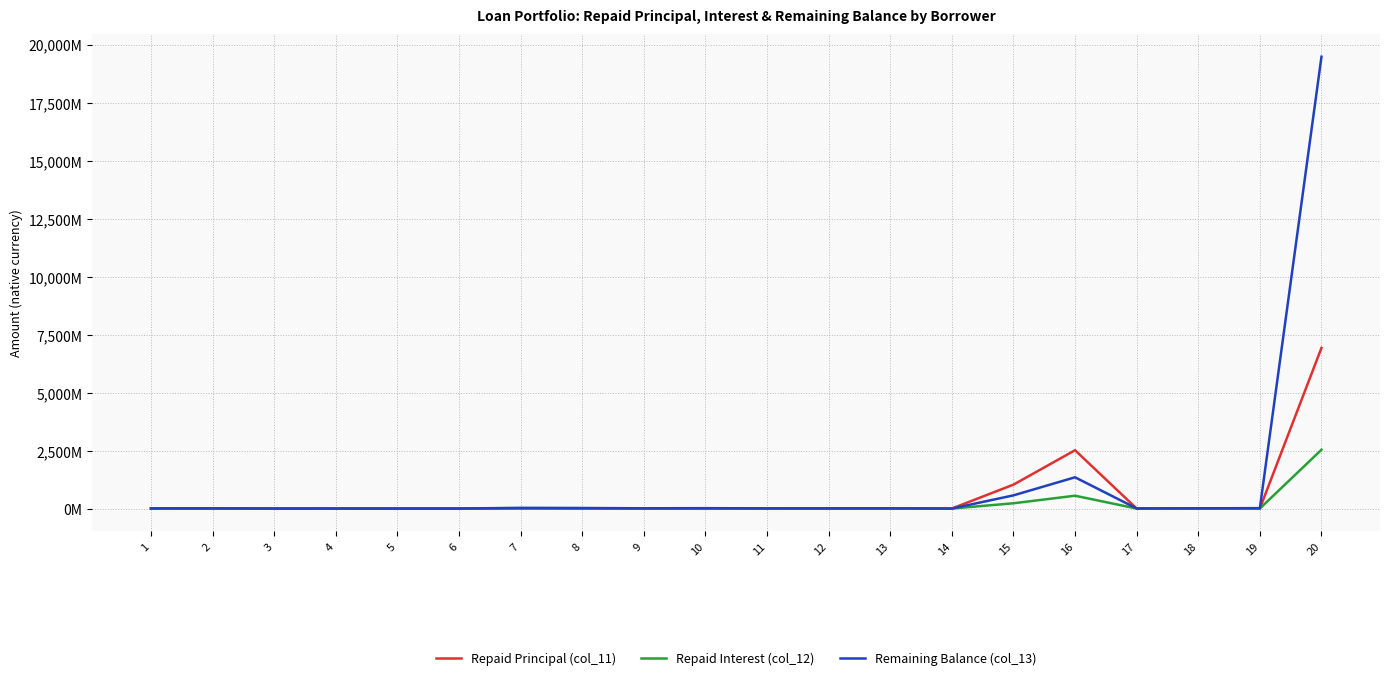

Reading left to right, what are all the values shown in this chart?

Repaid Principal (col_11): 1=833000.0	2=6327236.9	3=0.0	4=0.0	5=0.0	6=0.0	7=3406558.5	8=0.0	9=0.0	10=0.0	11=1430873.6	12=1520990.1	13=10493150.7	14=267548.0	15=1030178646.5	16=2513837447.6	17=616176.1	18=7748628.1	19=4188000.0	20=6924456331.2
Repaid Interest (col_12): 1=583074.4	2=1373922.3	3=2120312.5	4=216277.9	5=50000.0	6=2137826.4	7=6927866.2	8=2610870.5	9=1316813.6	10=2194958.0	11=1219413.9	12=832426.0	13=1194635.8	14=236980.5	15=226837831.9	16=553224853.3	17=353441.5	18=2568161.3	19=1562793.5	20=2534923948.1
Remaining Balance (col_13): 1=6466999.0	2=7733289.8	3=0.0	4=1134881.7	5=0.0	6=0.0	7=30659026.7	8=23375604.1	9=10737078.8	10=16662617.1	11=6944662.6	12=8600396.3	13=8926184.2	14=29728.5	15=568340416.5	16=1347606801.4	17=4121655.1	18=10146587.4	19=17059150.5	20=19474829999.8